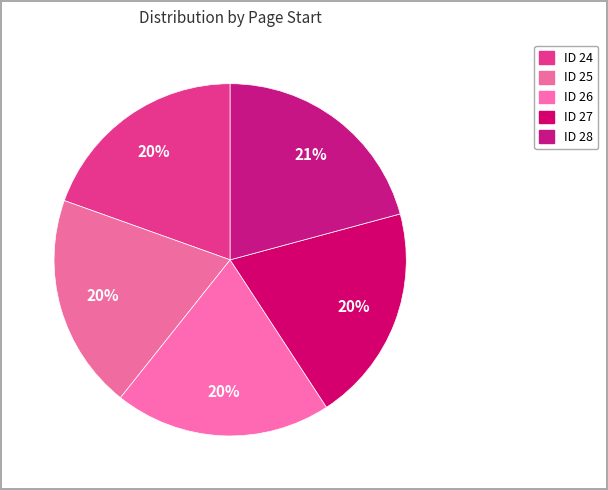

Count the number of slices in the pie.

5